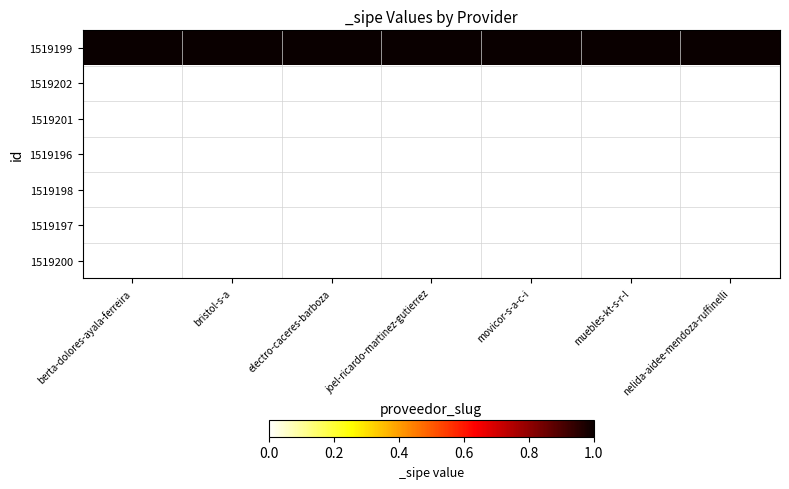

What is the total value across all series at joel-ricardo-martinez-gutierrez?

1